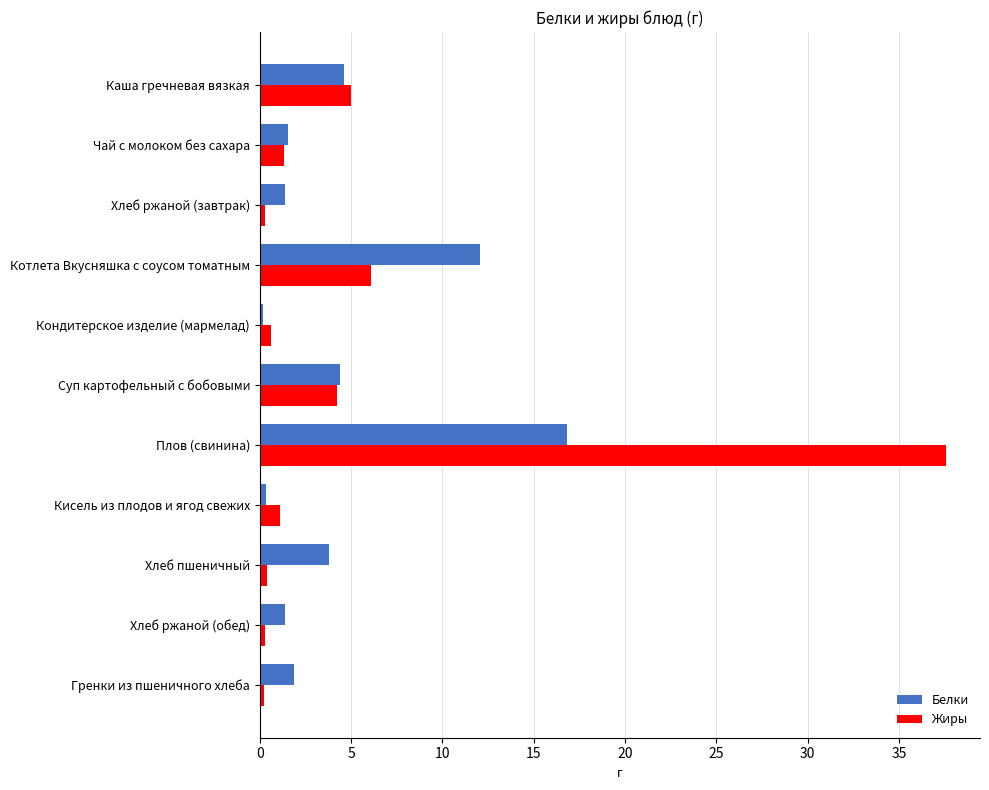

Rank the series at Гренки из пшеничного хлеба from lowest to highest value.

Жиры, Белки